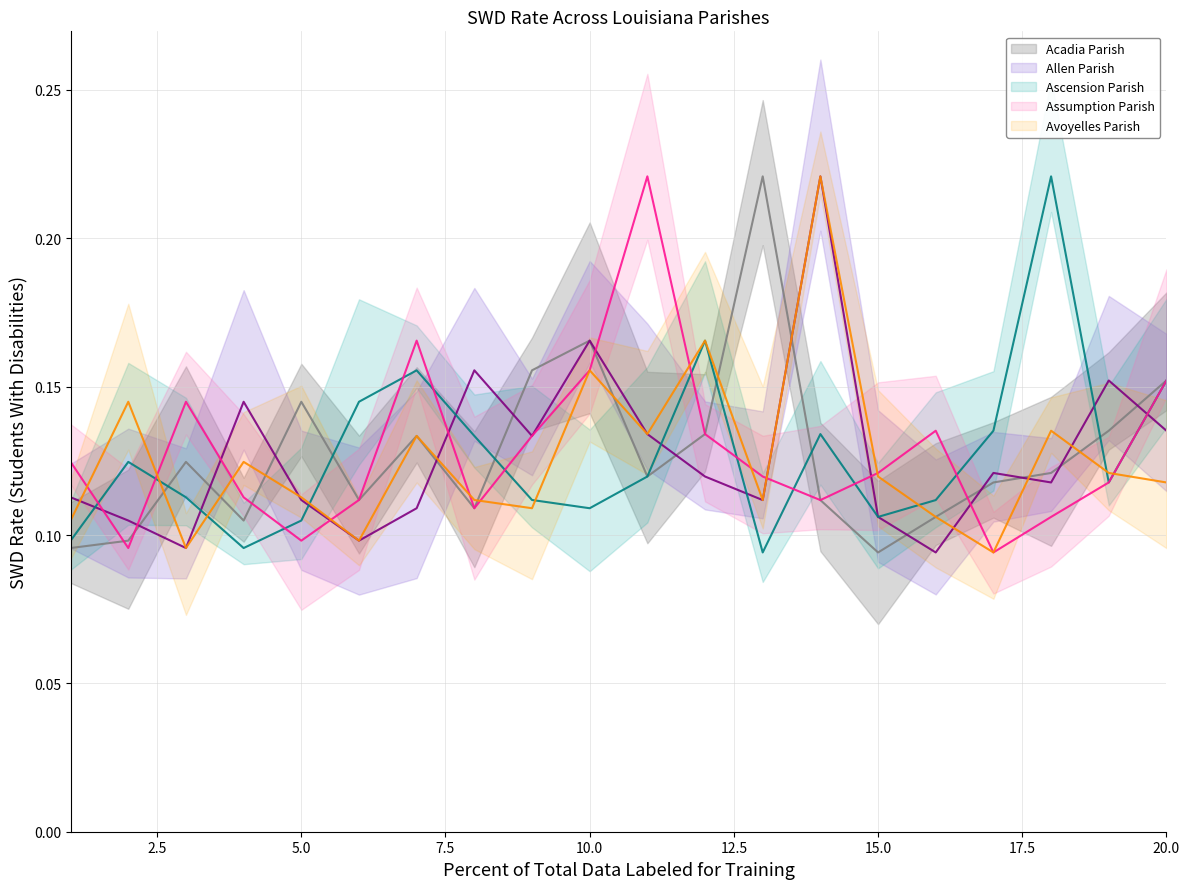

What is the value of the Acadia Parish point at the 2nd from the left?

0.1